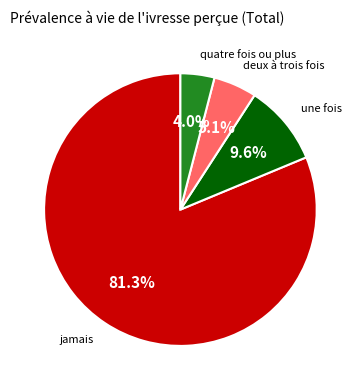

Is there any slice that represents more than half of the pie?

Yes